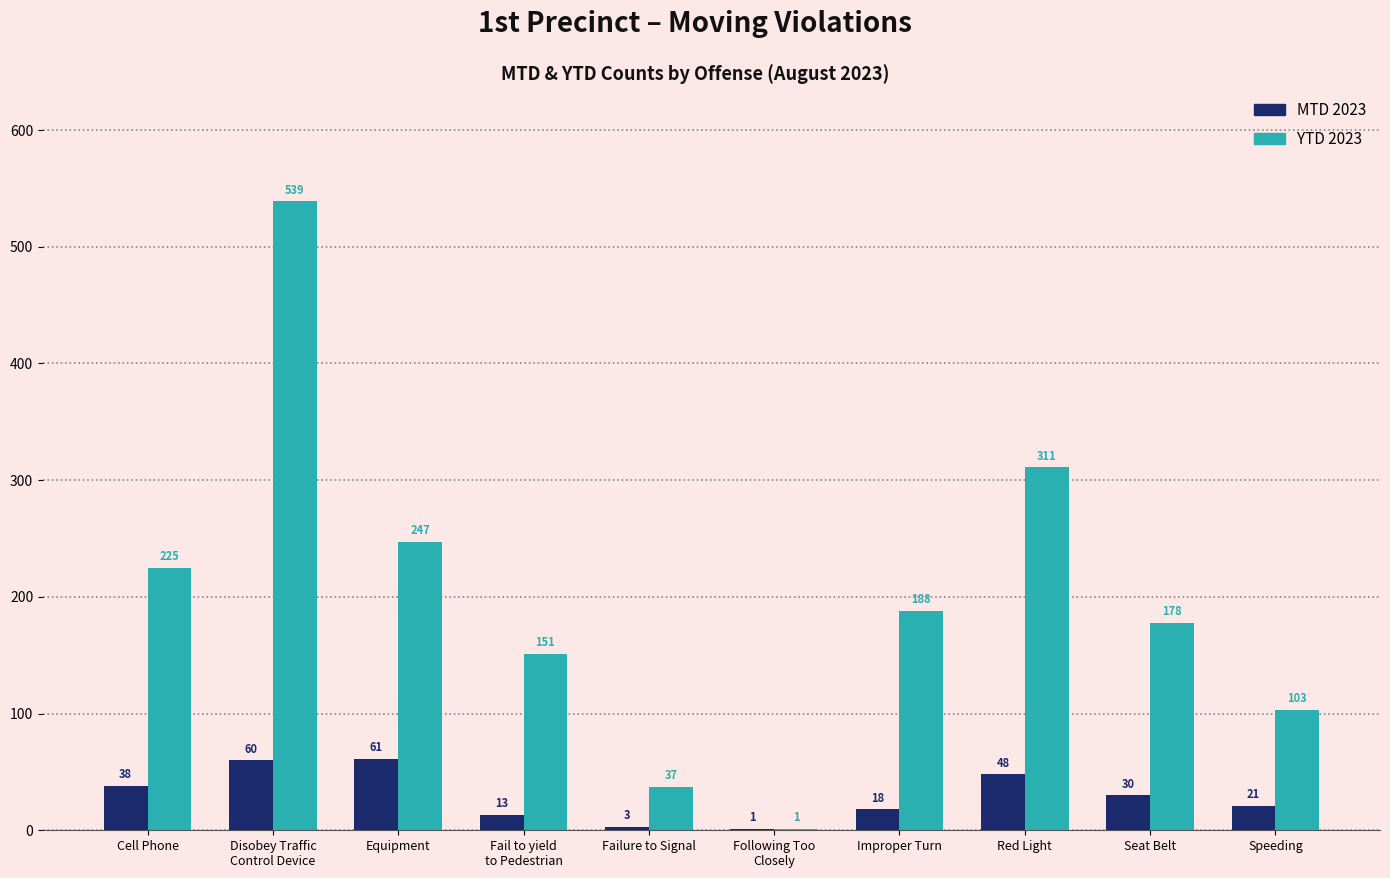

Is it true that YTD 2023 equals 178 at Seat Belt?

True